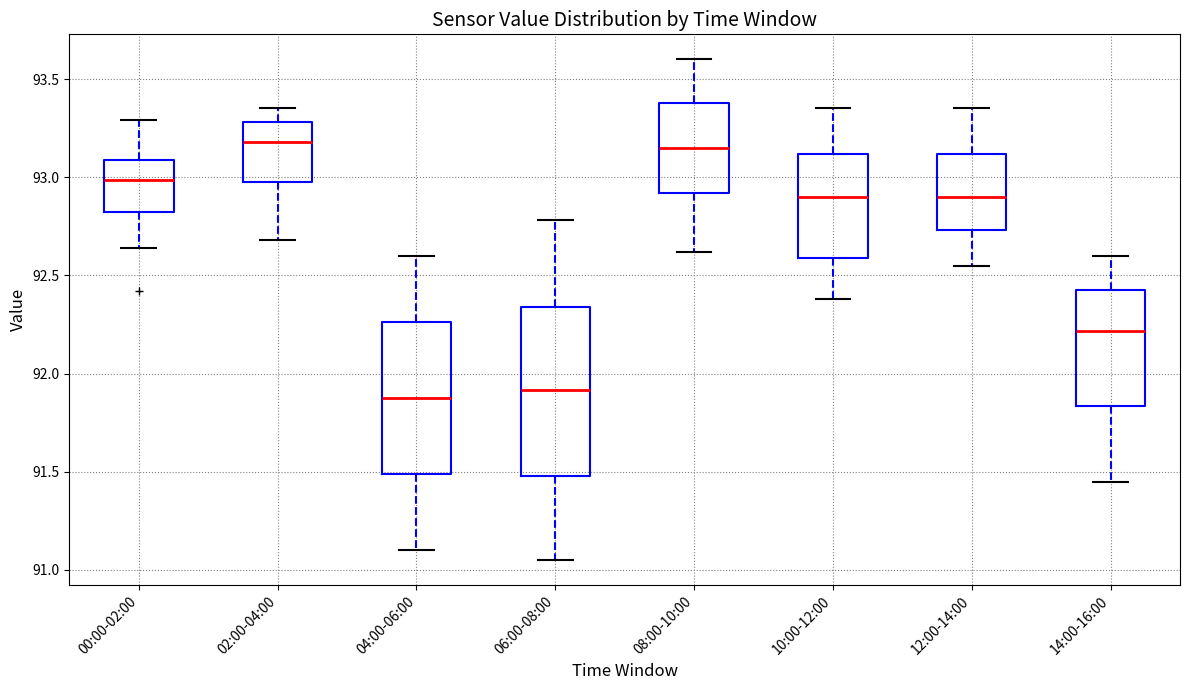

Comparing the boxes themselves (not the whiskers), which one is the tallest?

06:00-08:00